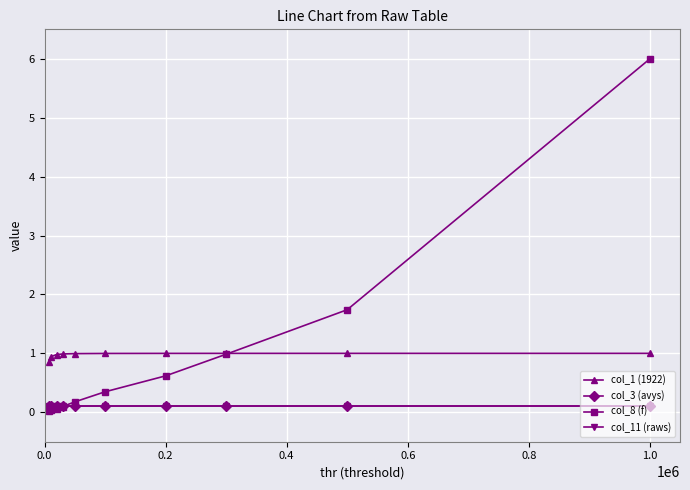

What is the maximum value for col_8 (f)?

6.0